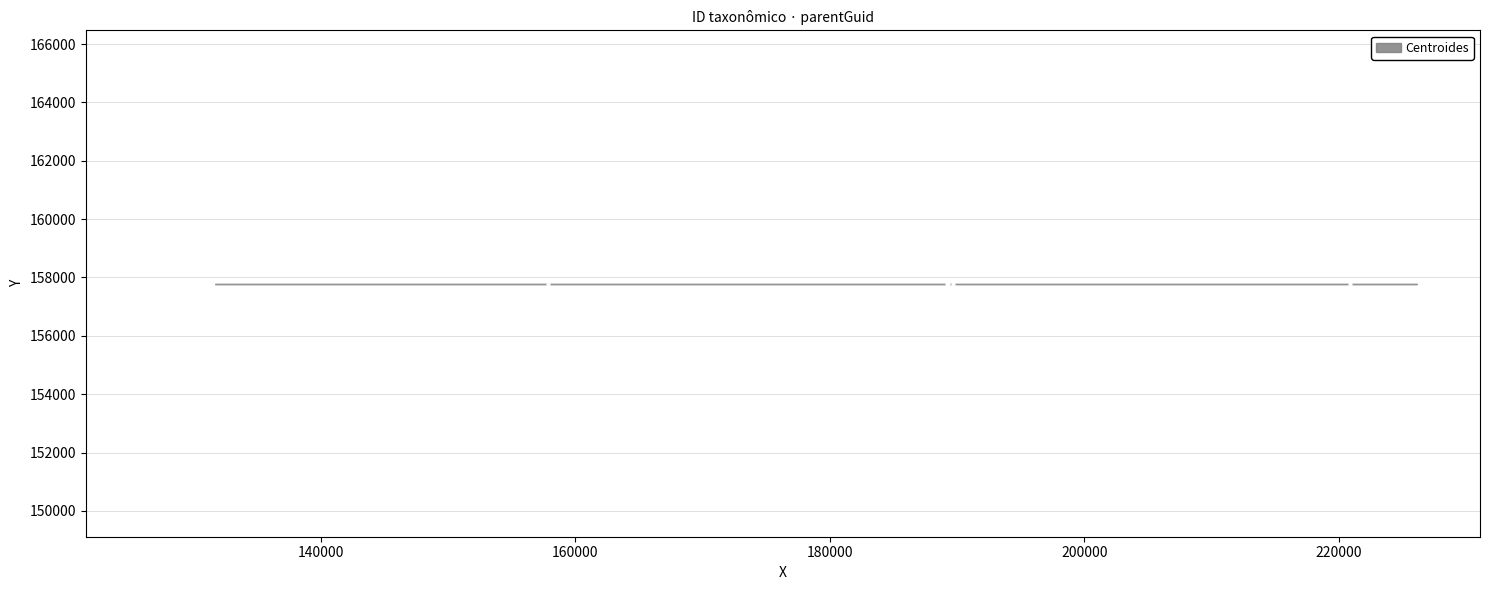

Between 189224 and 189703, which is larger?

189703